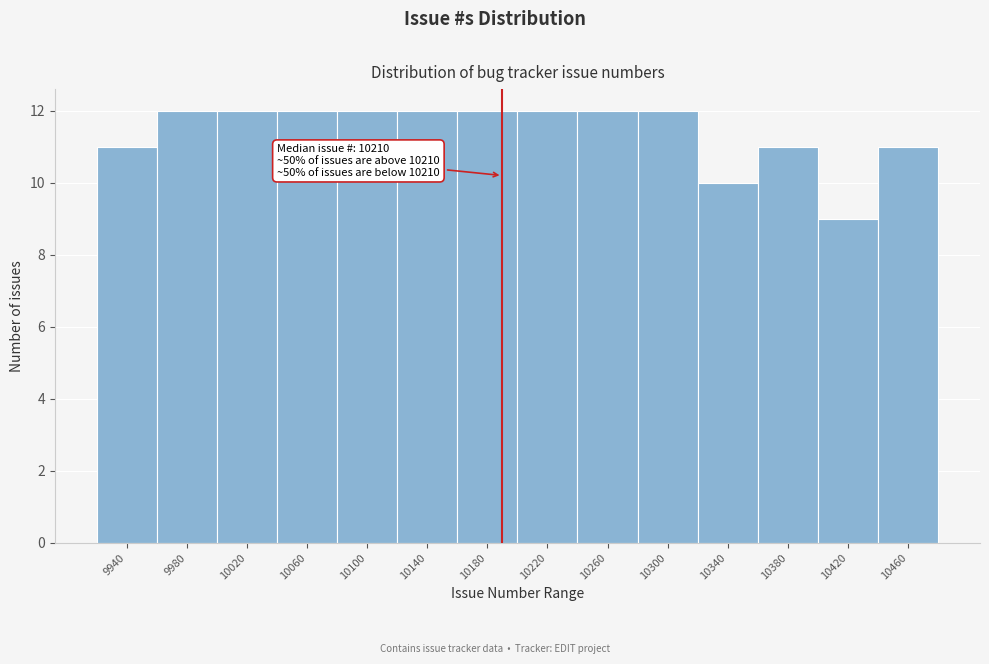

Reading left to right, transcribe all the data shown in this chart.

9940=11	9980=12	10020=12	10060=12	10100=12	10140=12	10180=12	10220=12	10260=12	10300=12	10340=10	10380=11	10420=9	10460=11